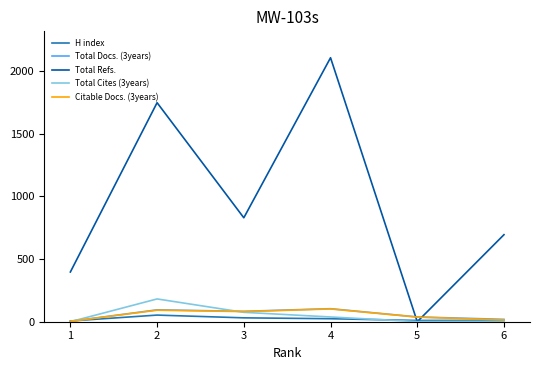

The value of Total Refs. at 3 is 830. True or false?

True